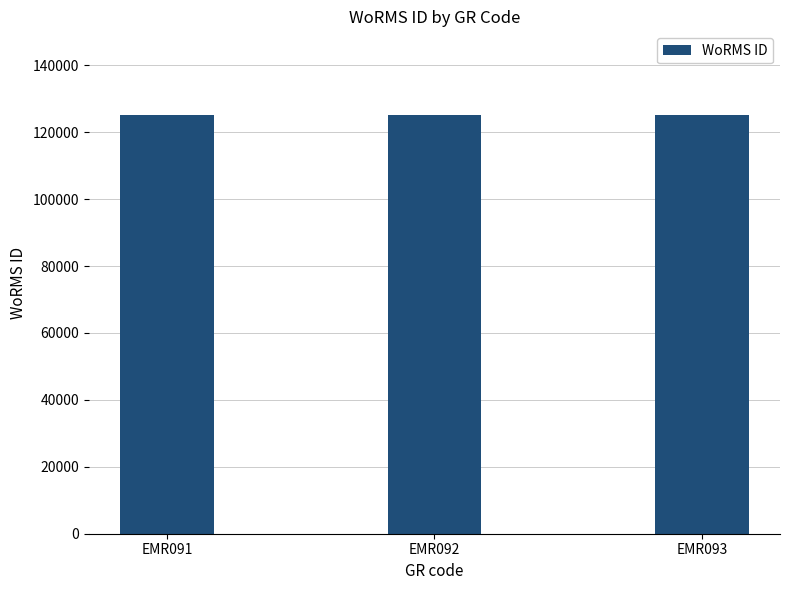

What value does the data have at EMR093?

125134